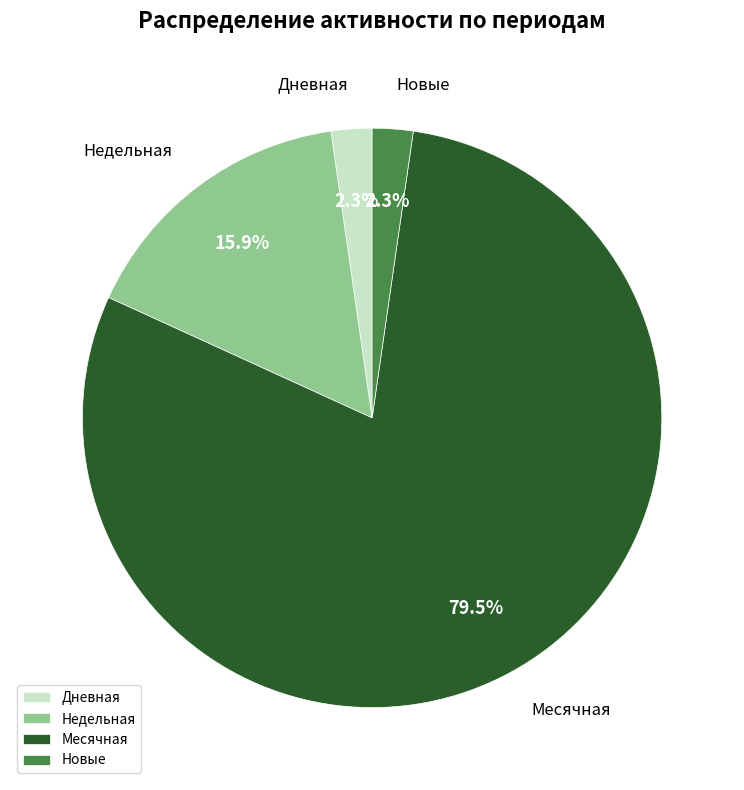

Which slice is the largest?

Месячная